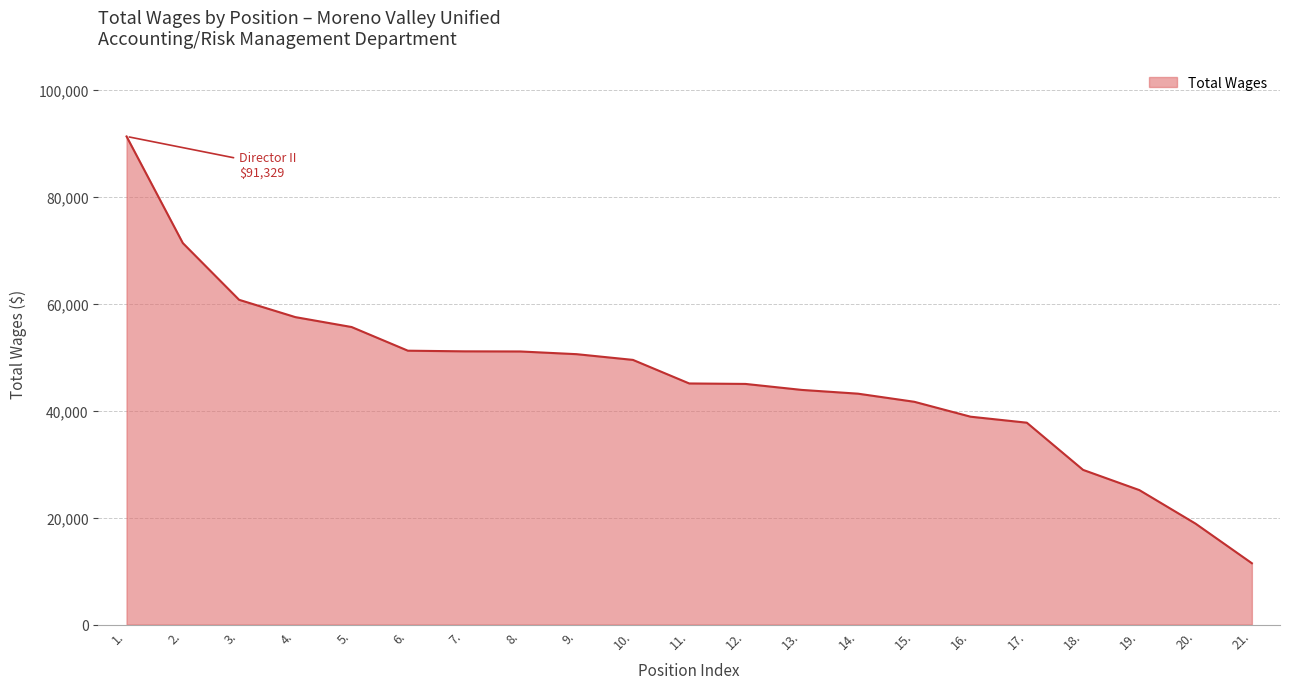

What is the smallest value displayed?

11471